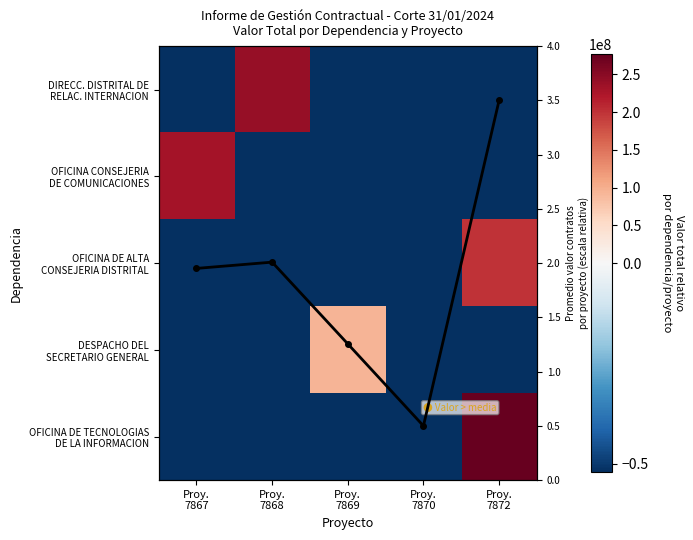

Is the value of OFICINA DE ALTA CONSEJERIA DISTRITAL at Proy. 7869 greater than the value of OFICINA CONSEJERIA DE COMUNICACIONES at Proy. 7869?

No